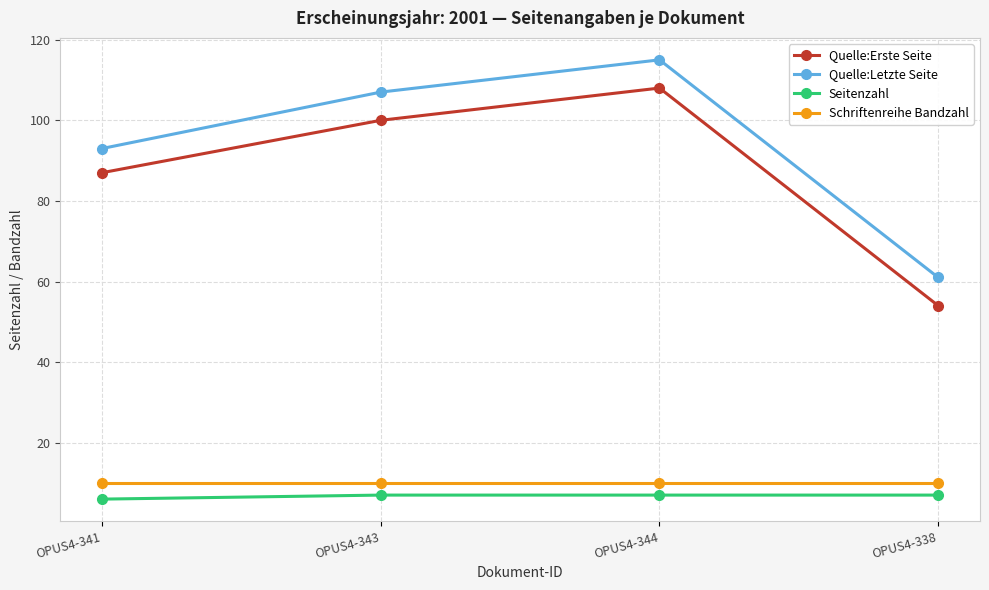

Reading left to right, extract all data points from this chart.

Quelle:Erste Seite: 87	100	108	54
Quelle:Letzte Seite: 93	107	115	61
Seitenzahl: 6	7	7	7
Schriftenreihe Bandzahl: 10	10	10	10